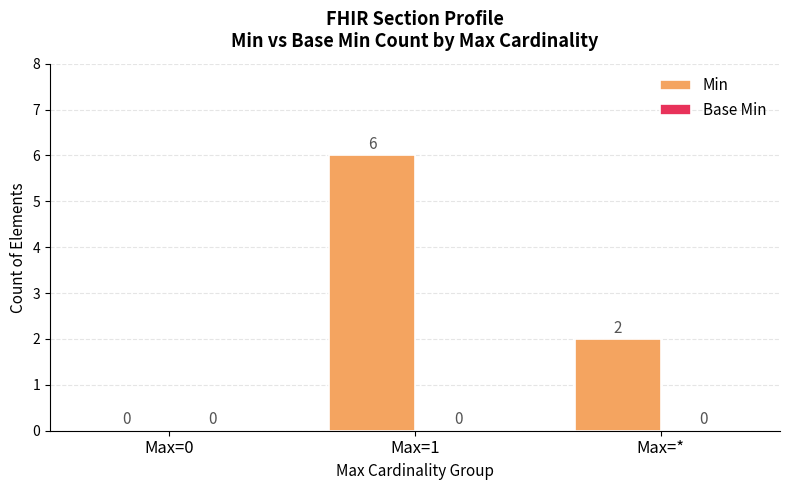

Which has a higher value, Max=1 or Max=0?

Max=1